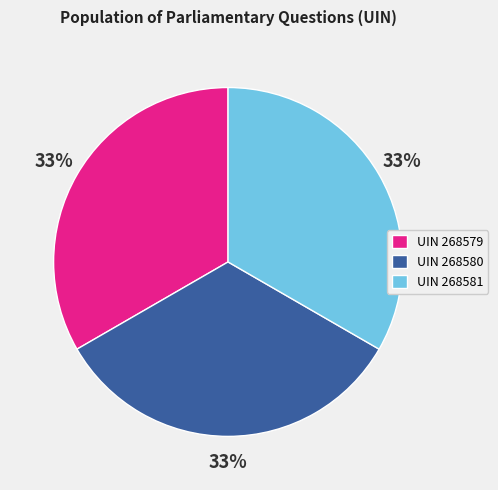

True or false: UIN 268581 accounts for 47% of the total.

False